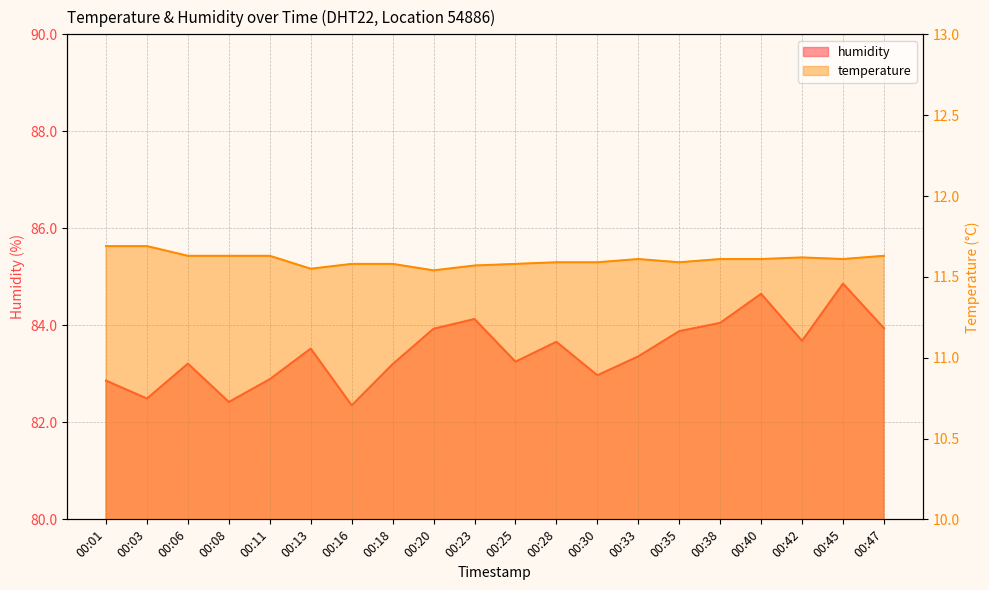

Does the chart display data point markers on the line(s)?

No